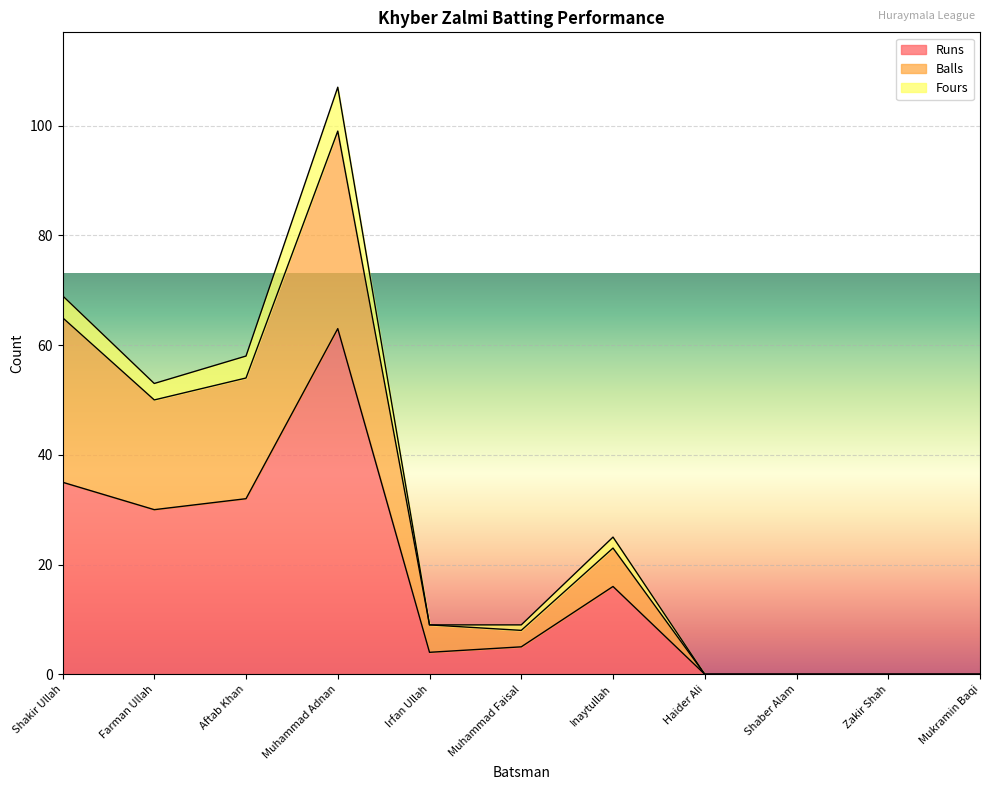

What are all the series names shown in the legend?

Runs, Balls, Fours